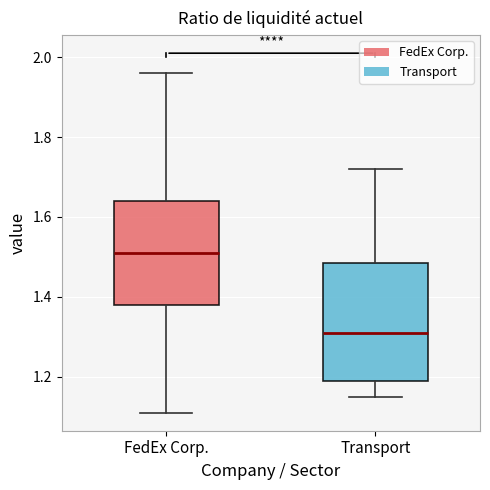

Which box's median line is the highest?

FedEx Corp.